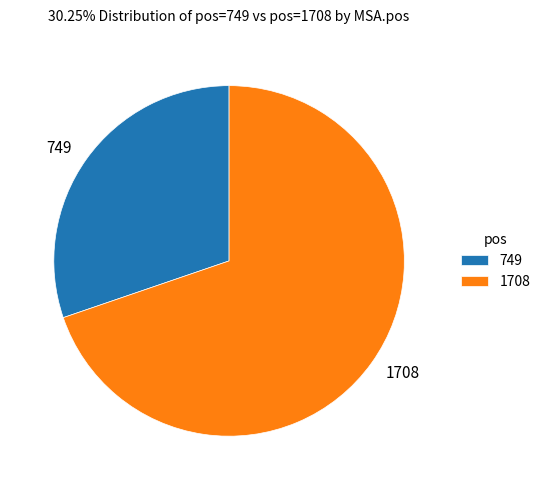

What is the ratio of the value at 749 to the value at 1708?

0.4